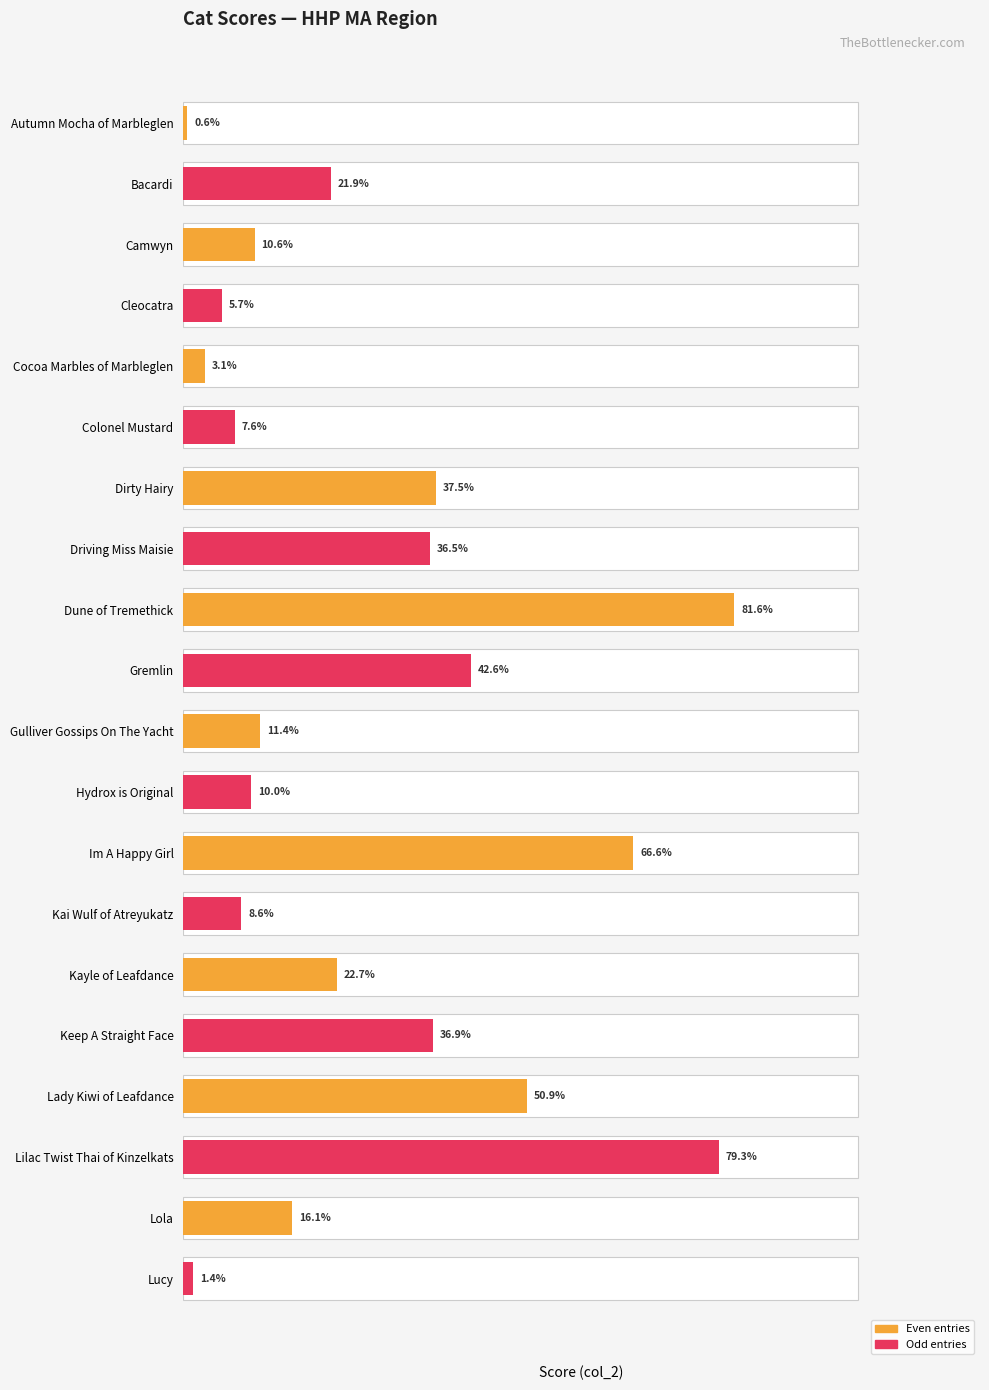

Does the chart contain any negative values?

No